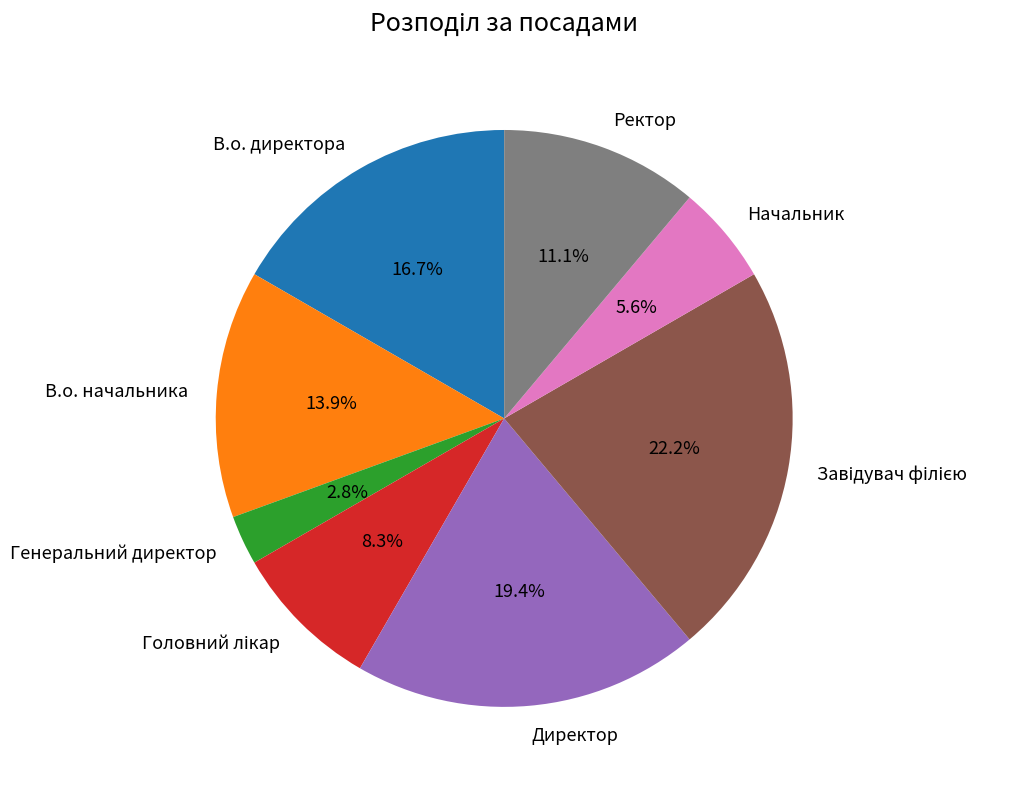

How many segments does this pie chart have?

8